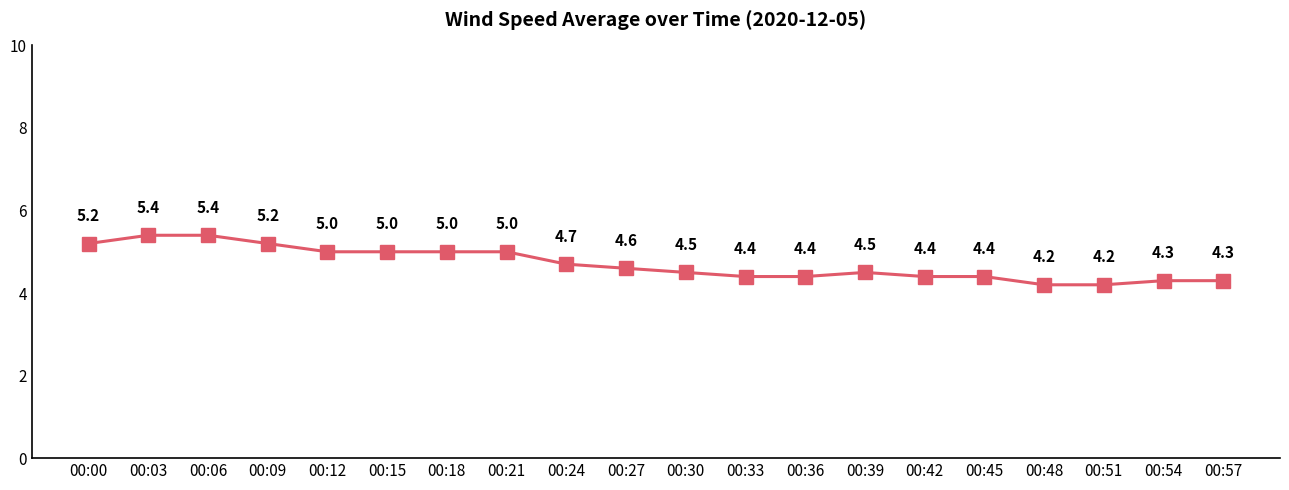

What is the sum of the values at 00:51 and 00:42?

8.6